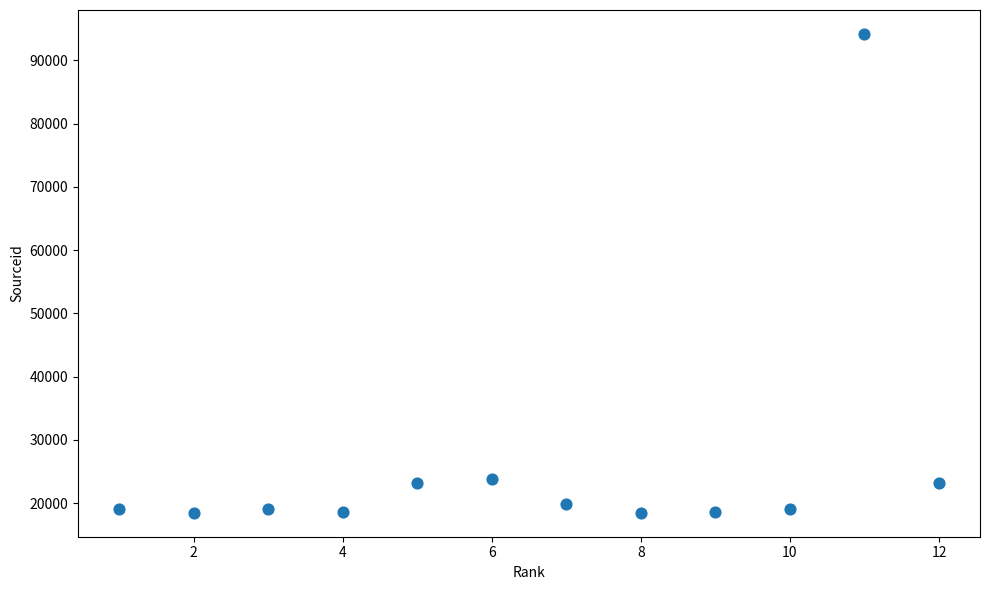

What is the range of X values (max minus min)?

11